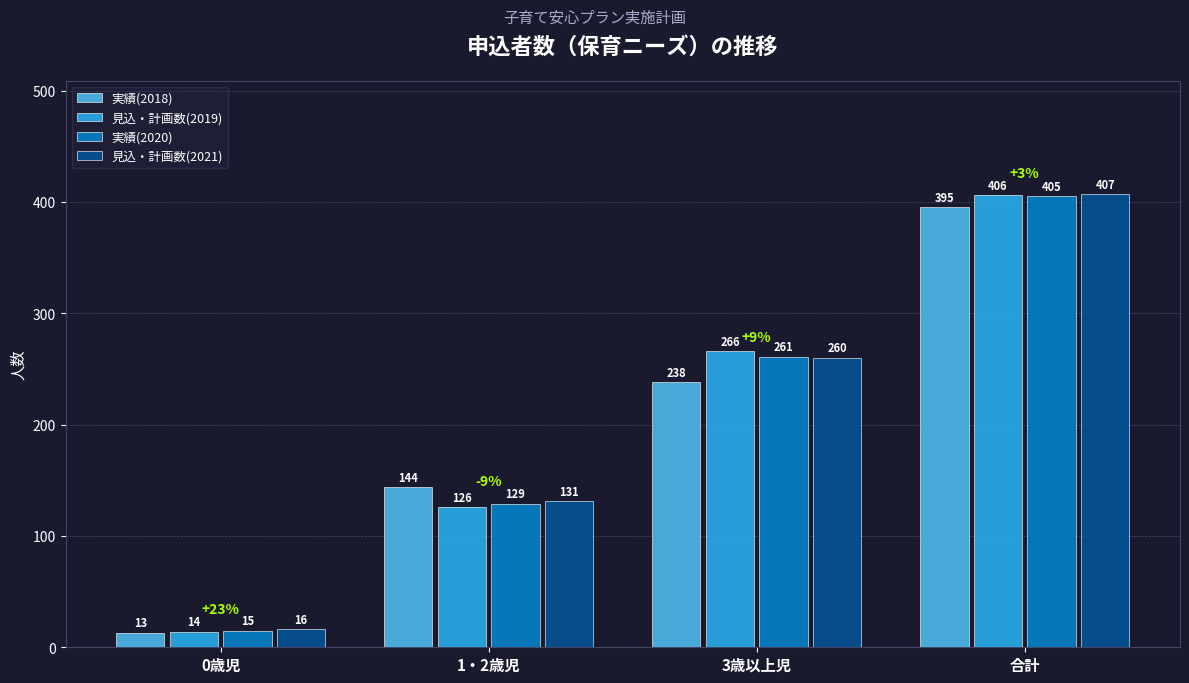

How many data points in 実績(2018) are less than 238?

2